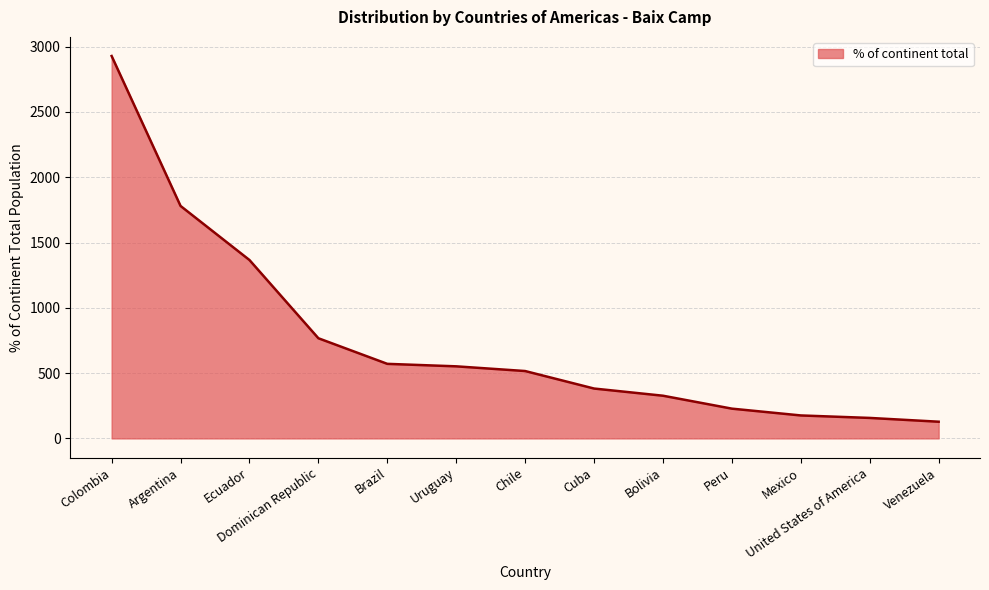

What is the sum of the values at Colombia and Ecuador?

4294